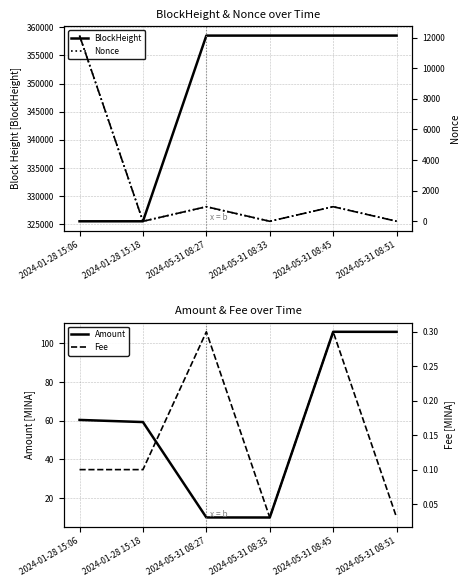

Reading left to right, what are all the values shown in this chart?

BlockHeight: 2024-01-28 15:06=325547.0	2024-01-28 15:18=325549.0	2024-05-31 08:27=358517.0	2024-05-31 08:33=358519.0	2024-05-31 08:45=358520.0	2024-05-31 08:51=358521.0
Amount: 2024-01-28 15:06=60.4	2024-01-28 15:18=59.3	2024-05-31 08:27=10.0	2024-05-31 08:33=10.0	2024-05-31 08:45=106.0	2024-05-31 08:51=106.0
Nonce: 2024-01-28 15:06=12134.0	2024-01-28 15:18=0.0	2024-05-31 08:27=953.0	2024-05-31 08:33=1.0	2024-05-31 08:45=954.0	2024-05-31 08:51=2.0
Fee: 2024-01-28 15:06=0.1	2024-01-28 15:18=0.1	2024-05-31 08:27=0.3	2024-05-31 08:33=0.0	2024-05-31 08:45=0.3	2024-05-31 08:51=0.0